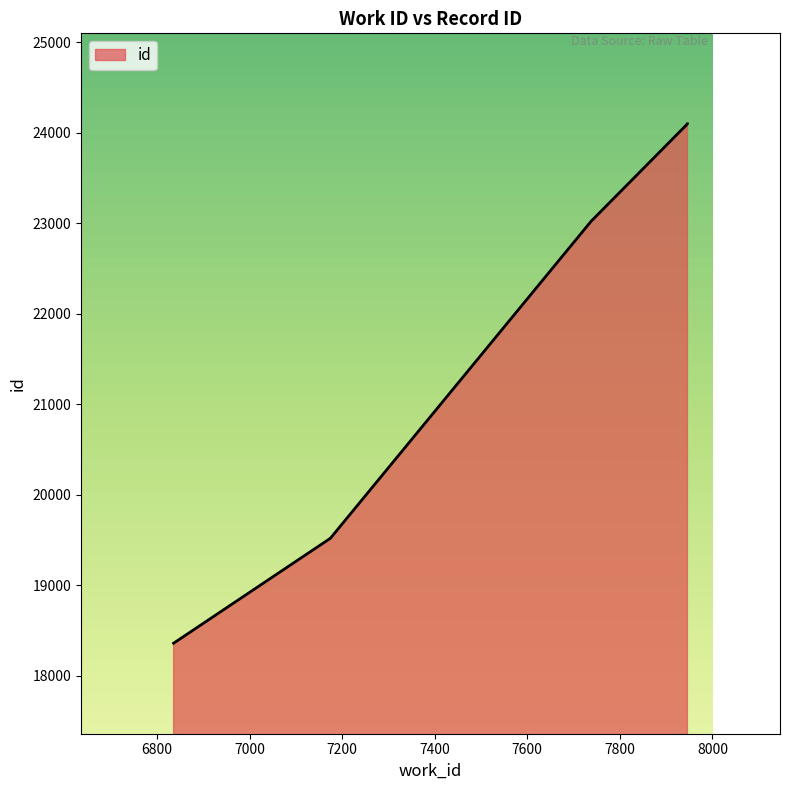

The value at 7175 is 19519. True or false?

True